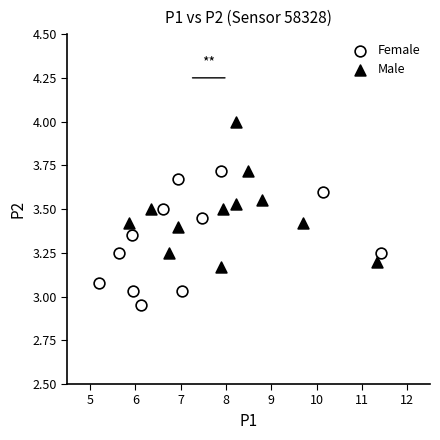

Which series reaches the minimum Y coordinate?

Female